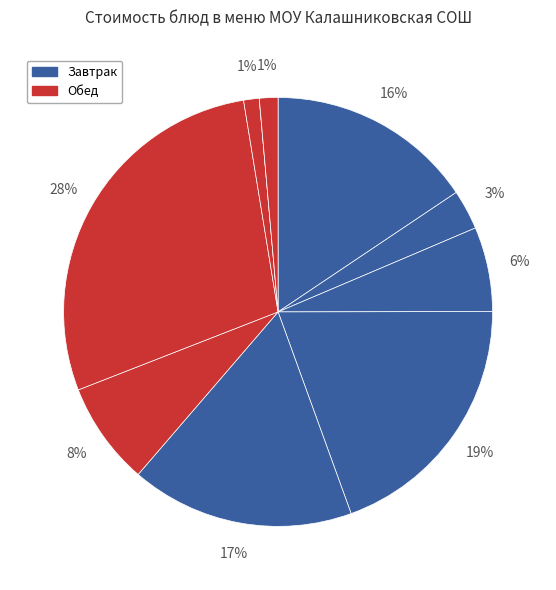

Is there any slice that represents more than half of the pie?

No